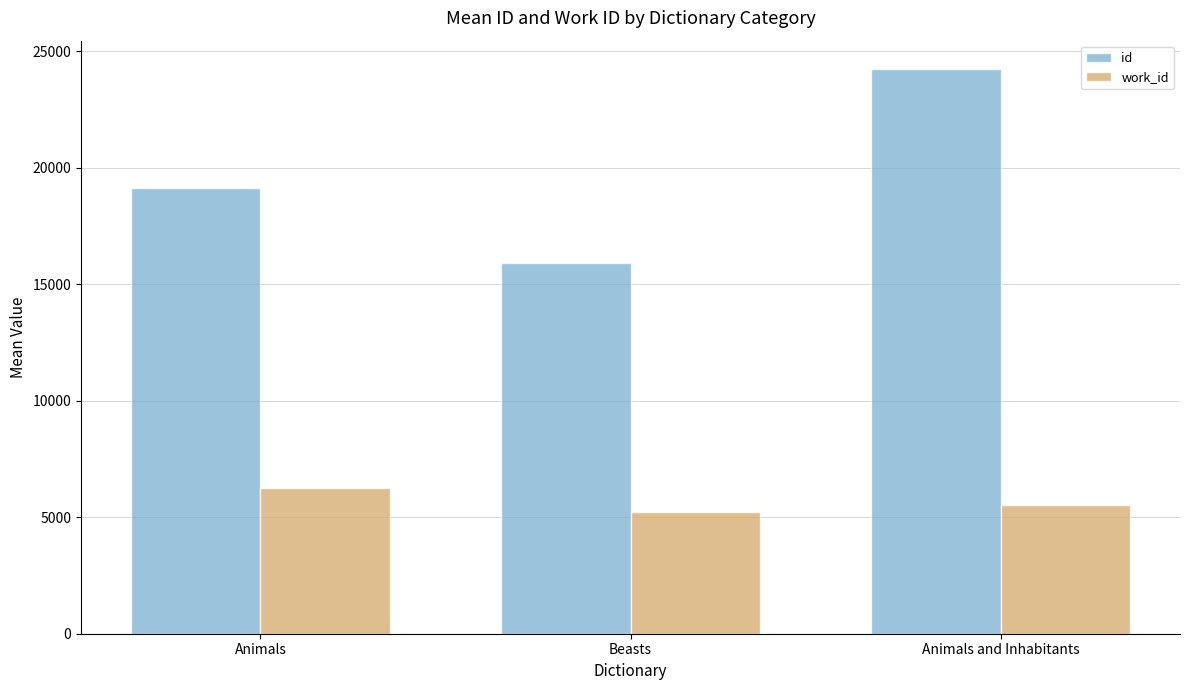

Reading right to left, list all the values displayed in this chart.

id: Animals and Inhabitants=24243.0	Beasts=15895.3	Animals=19139.3
work_id: Animals and Inhabitants=5507.0	Beasts=5243.7	Animals=6241.8